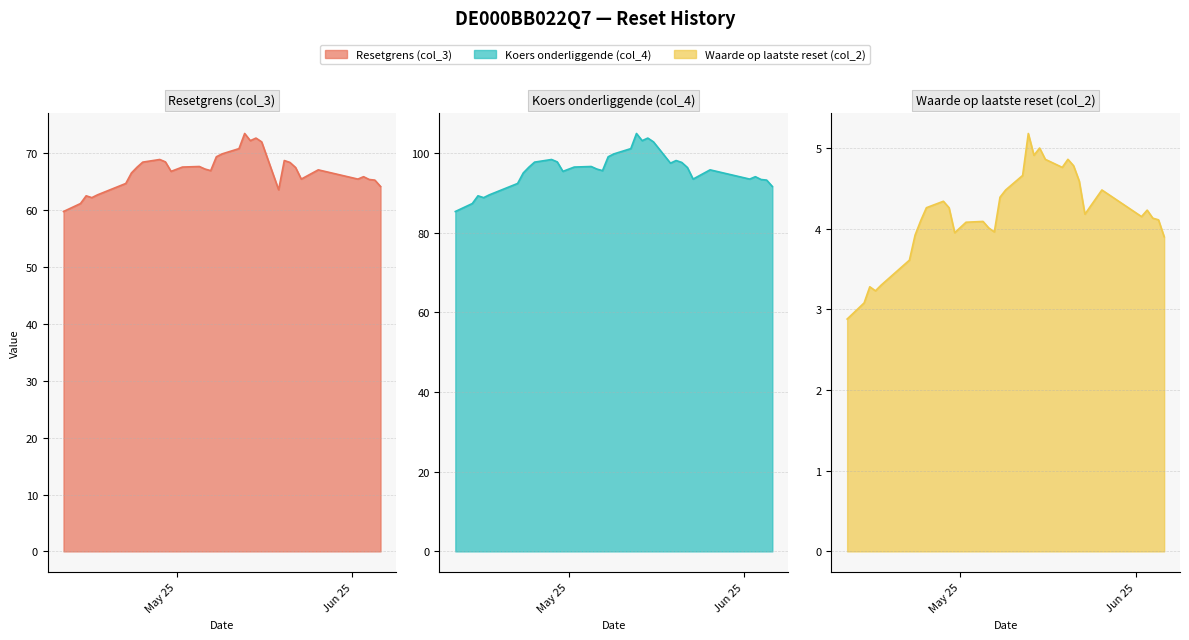

Does the chart have visible grid lines?

Yes